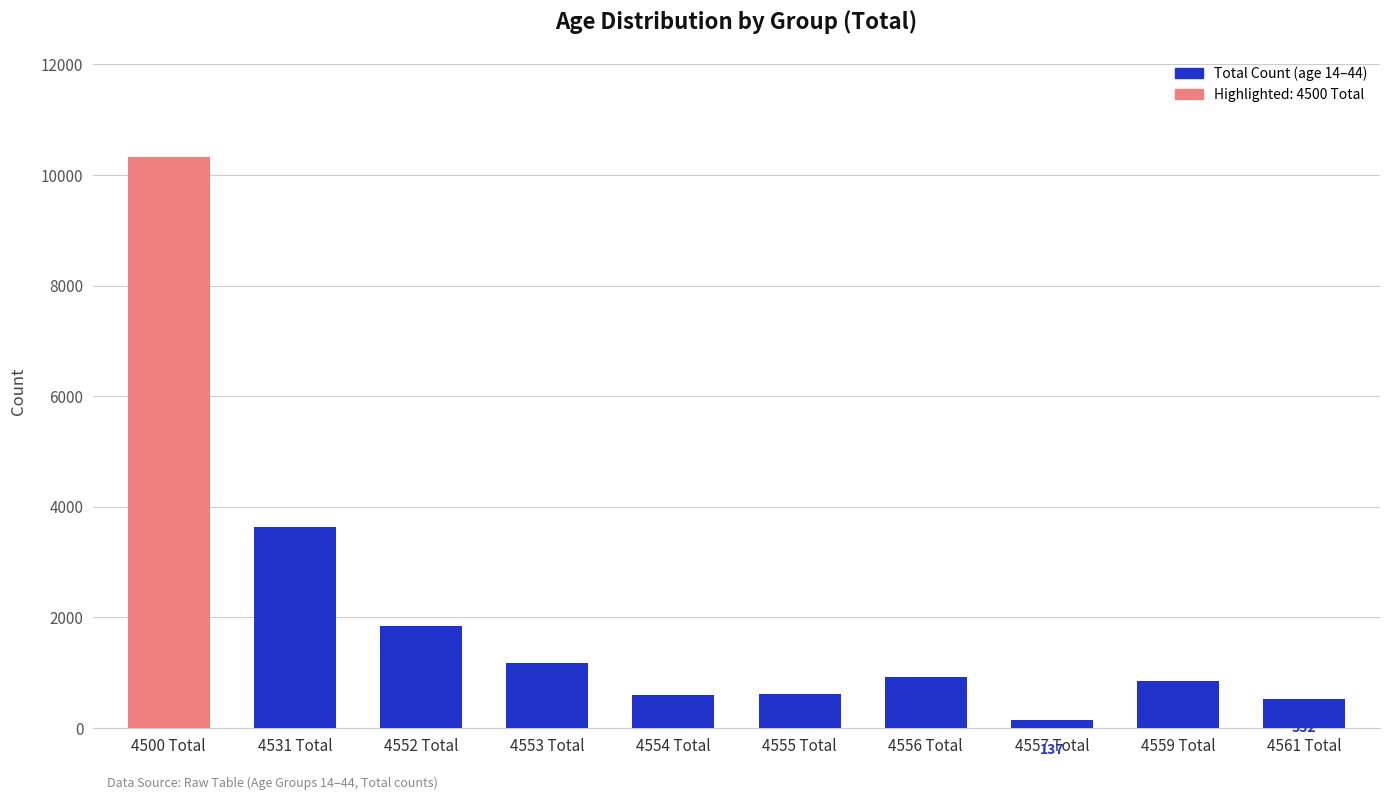

Which has a higher value, 4556 Total or 4561 Total?

4556 Total